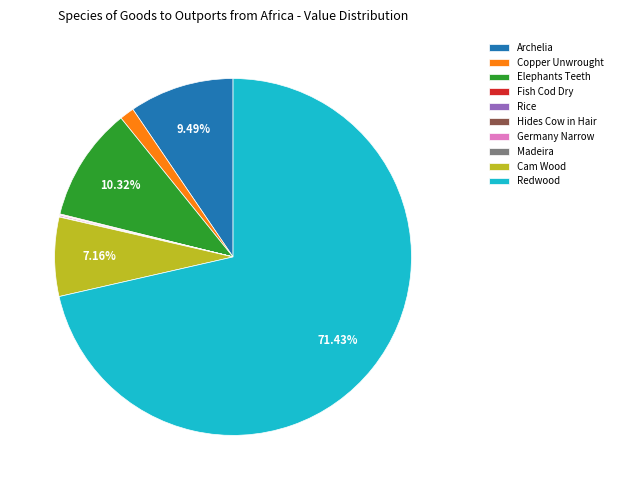

To the nearest percent, what is the average slice percentage?

10%